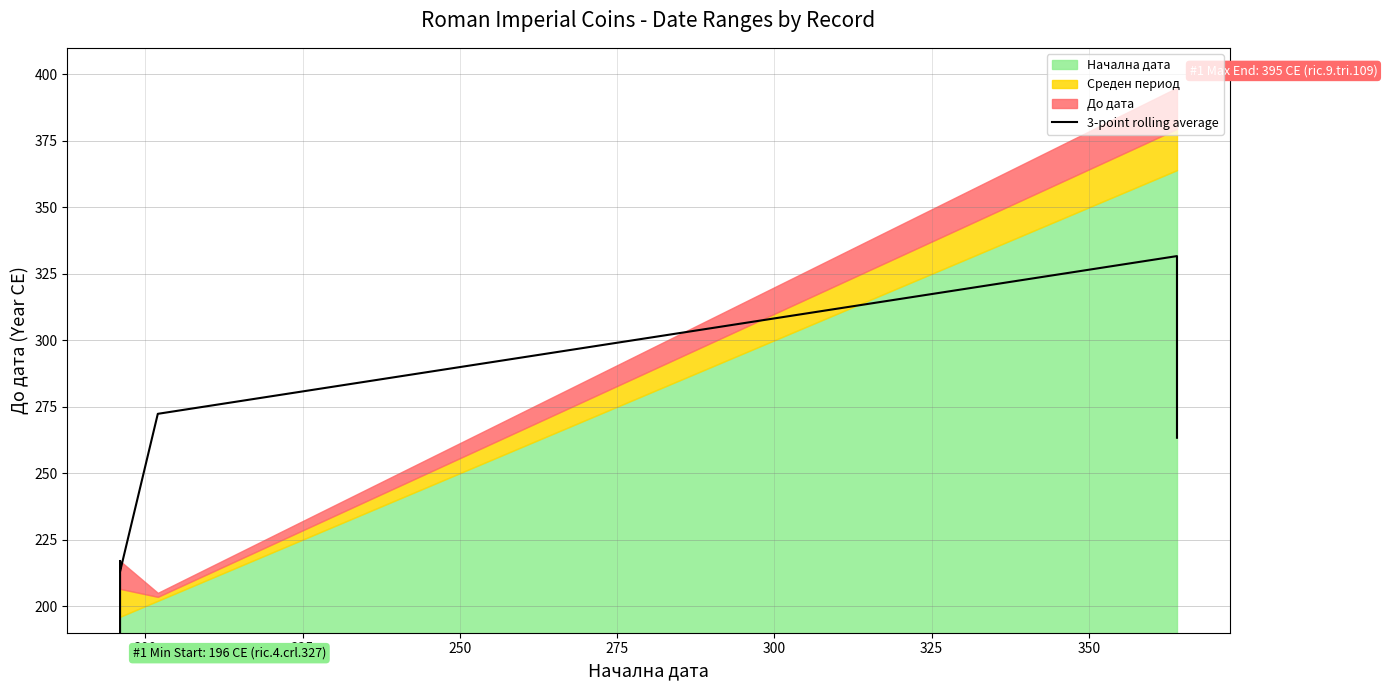

Where is the data nearest to the value 238?

200